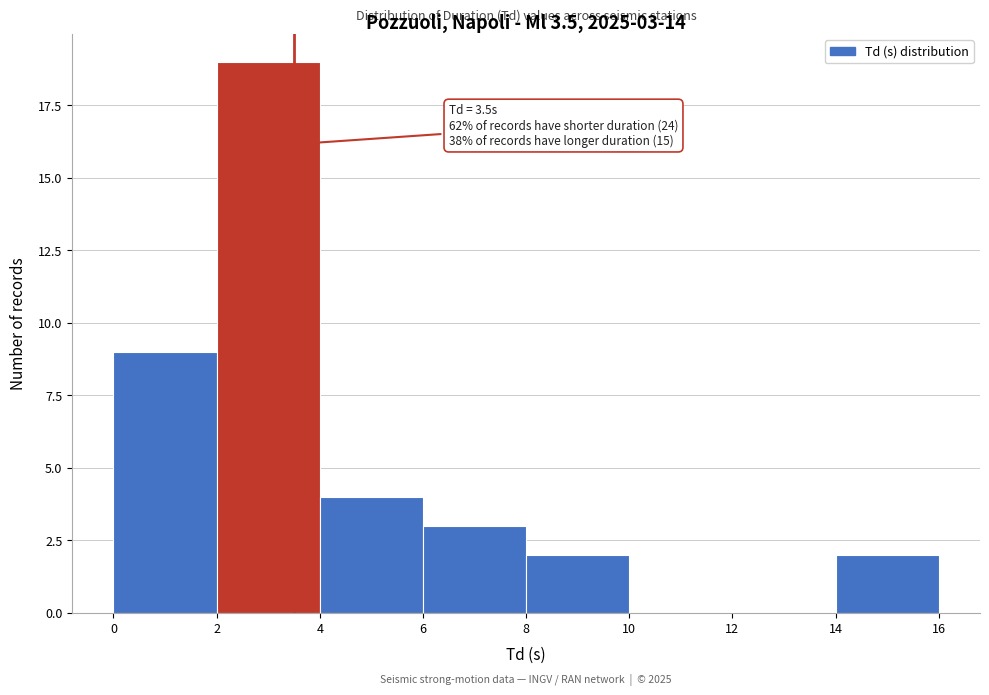

Which range on the x-axis has the tallest bar?

2 to 4